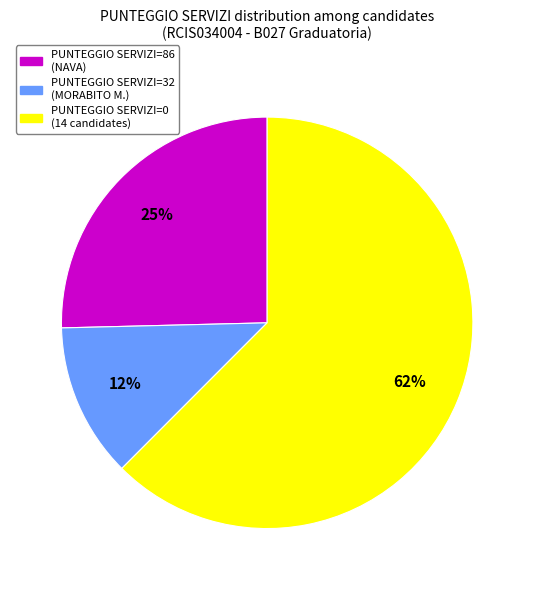

Does any single category account for the majority?

Yes